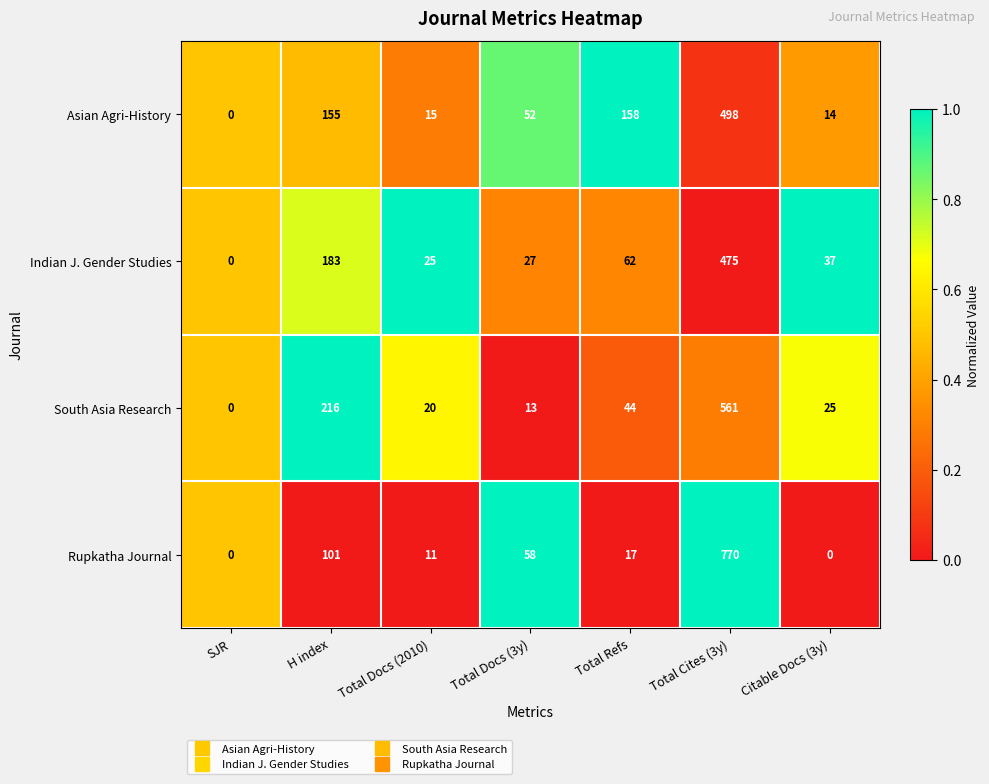

Rank the series by their maximum value, from highest to lowest.

Rupkatha Journal, South Asia Research, Asian Agri-History, Indian J. Gender Studies